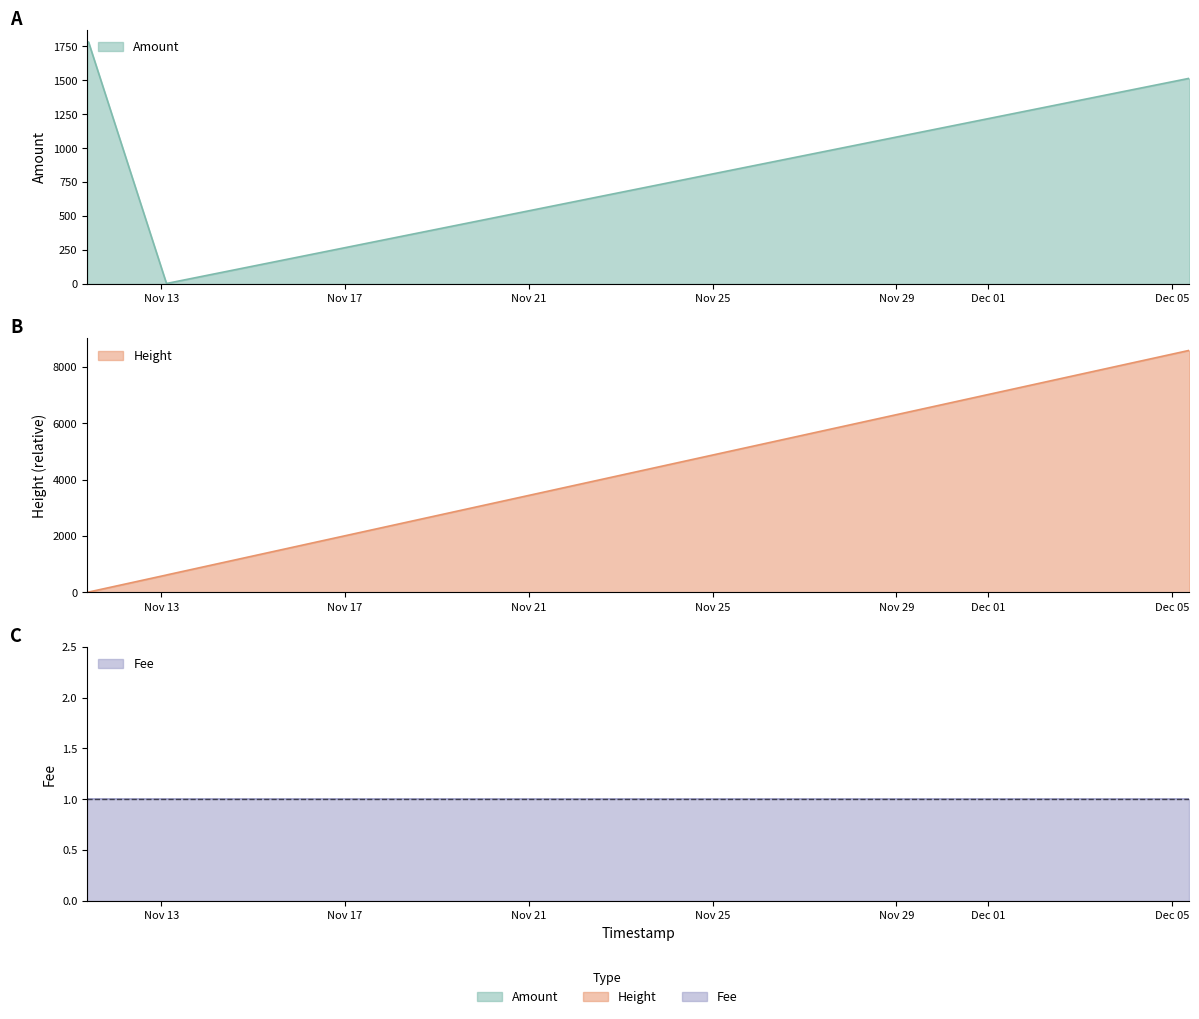

Between 2017-11-13 02:42:22 and 2017-11-11 09:19:43, which is larger?

2017-11-11 09:19:43